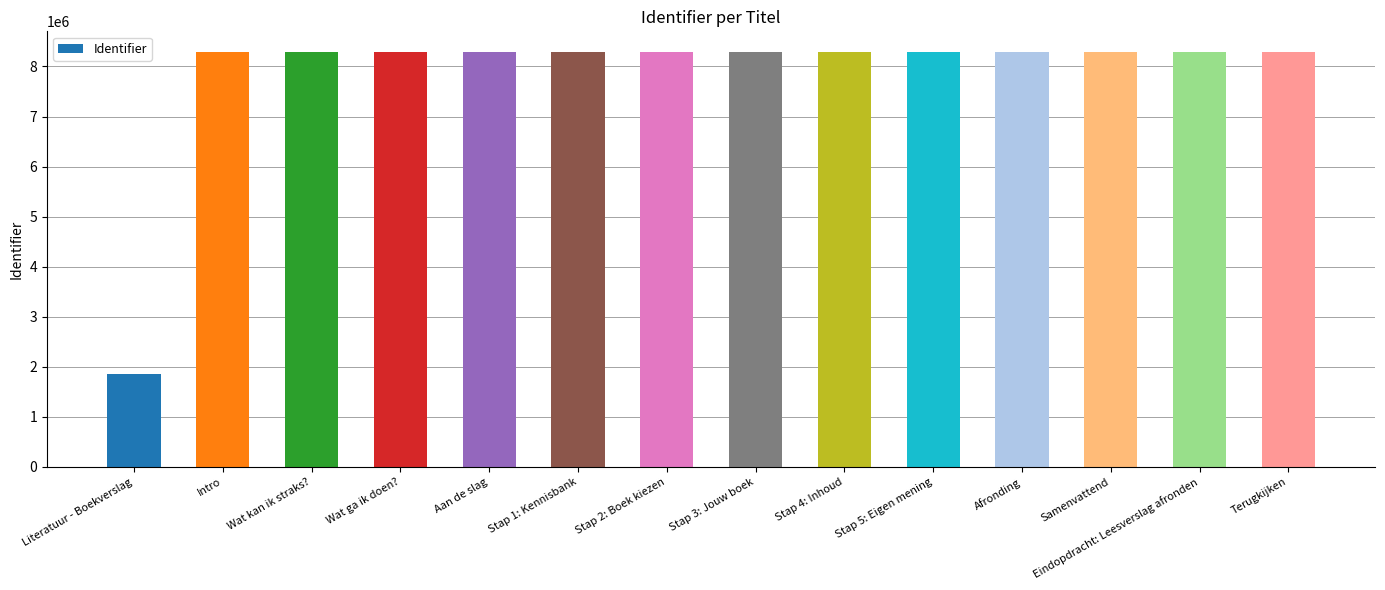

Approximately how many times larger is the value at Stap 5: Eigen mening compared to Intro?

1.0